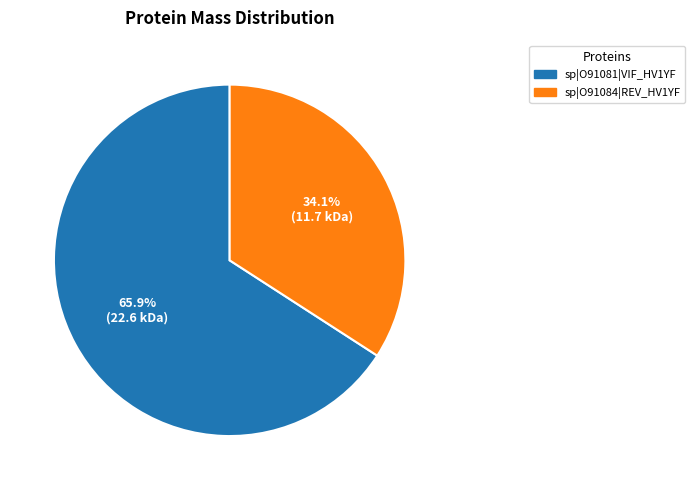

What is the smallest slice in the pie chart?

sp|O91084|REV_HV1YF